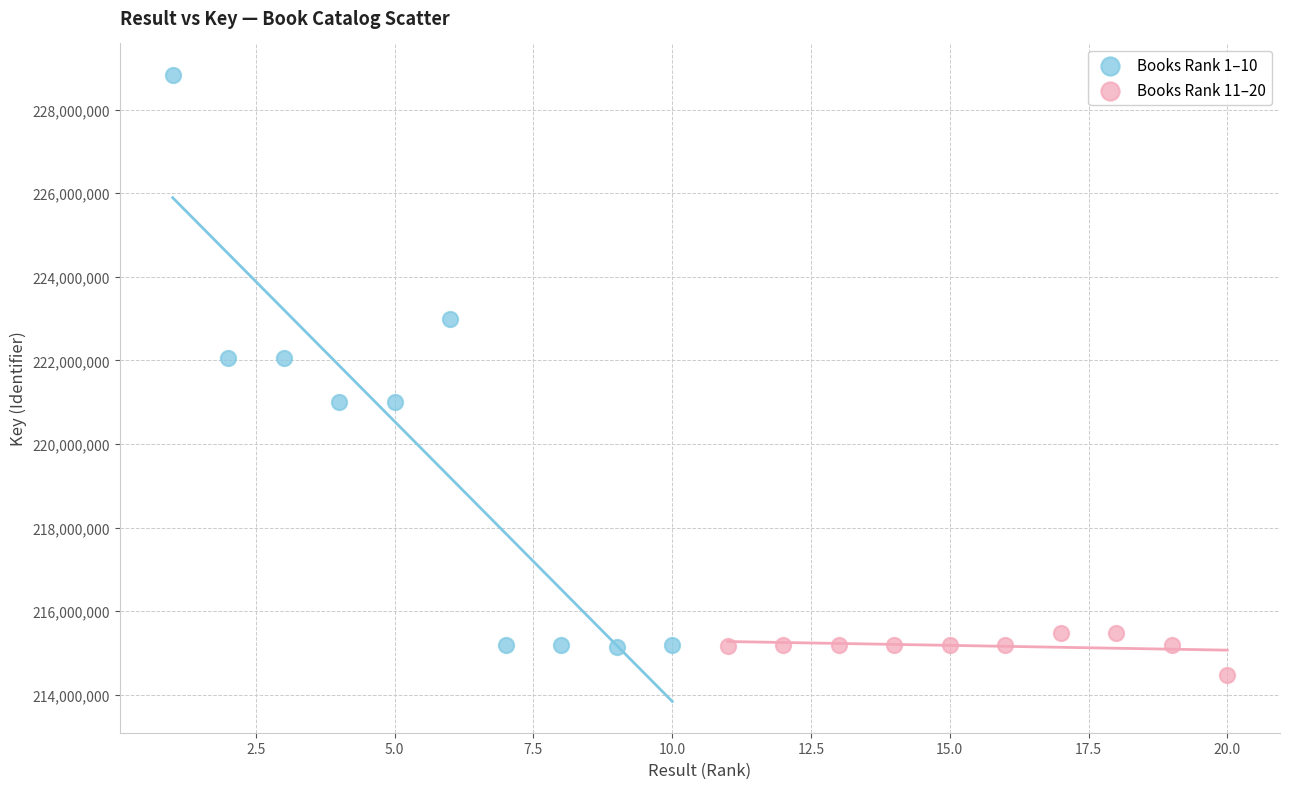

Which series contains the highest Y value?

Books Rank 1–10